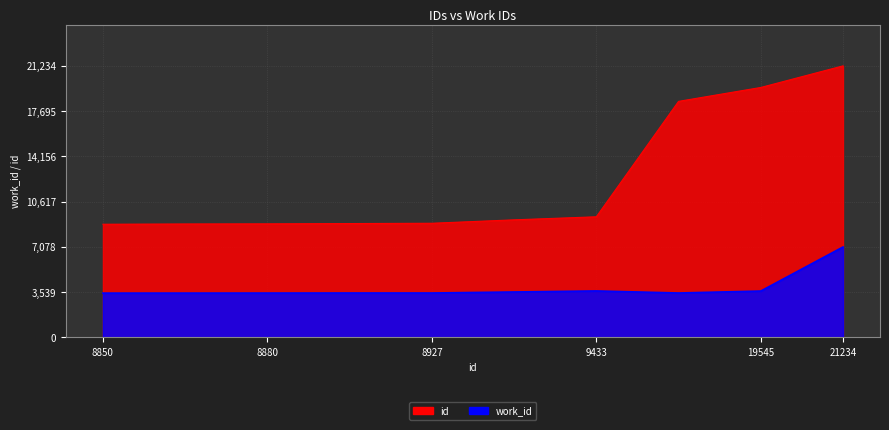

True or false: id and work_id intersect in this chart.

False